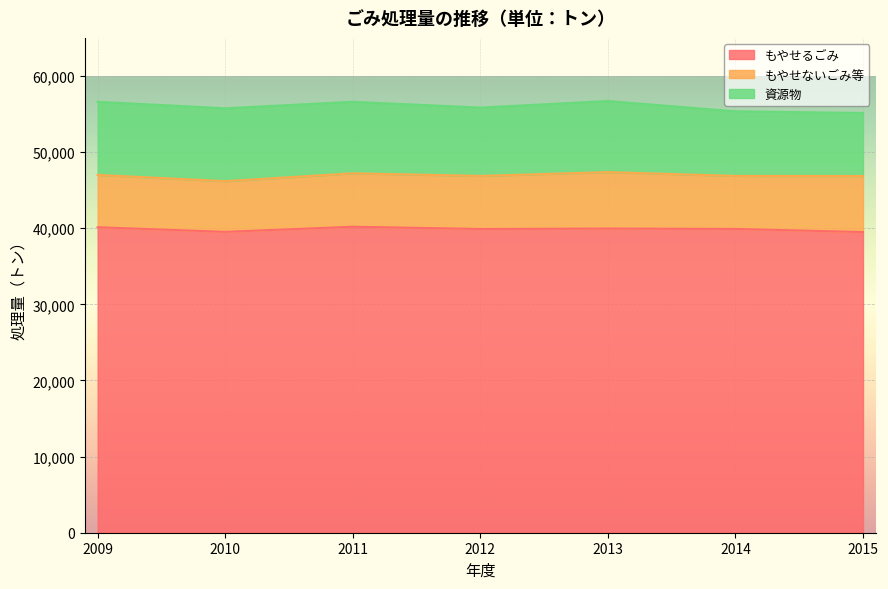

How many data points in 資源物 are less than 9343?

3